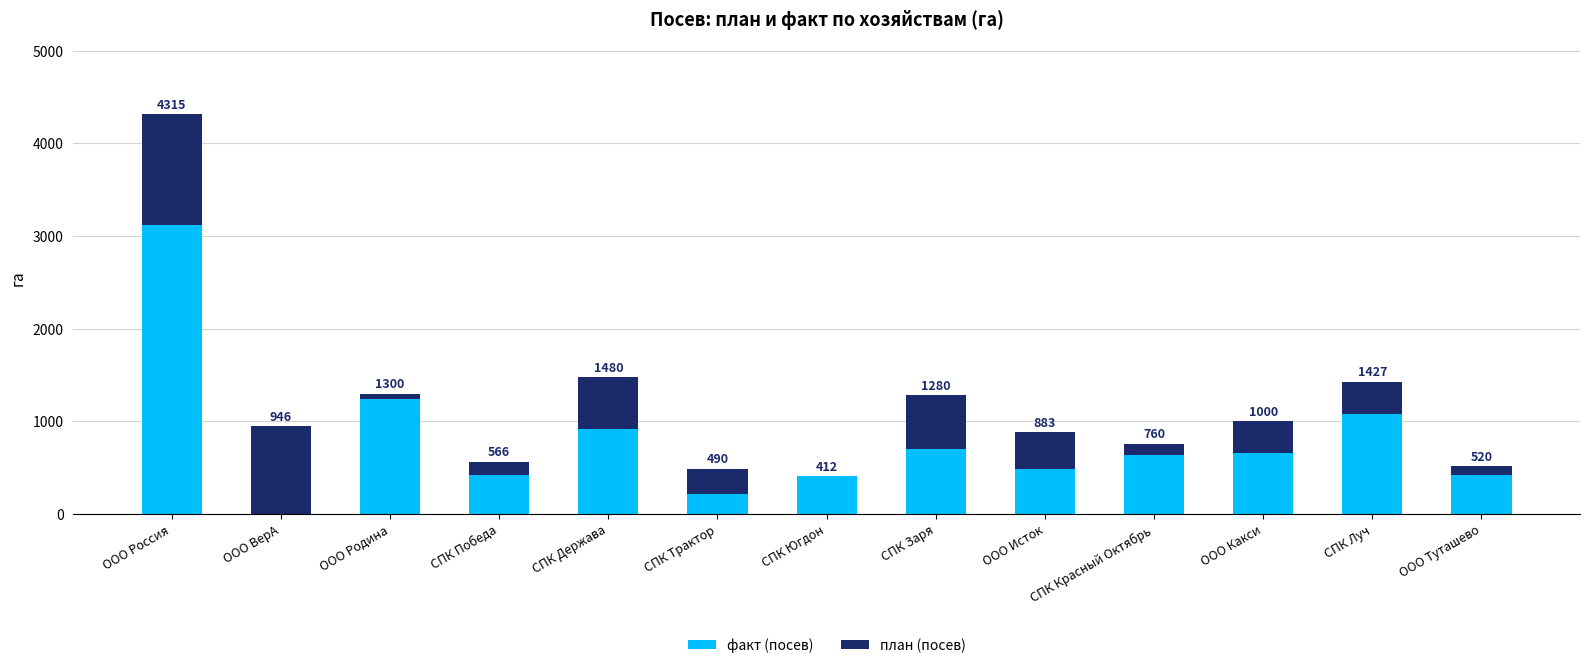

What are all the series names shown in the legend?

факт (посев), план (посев)